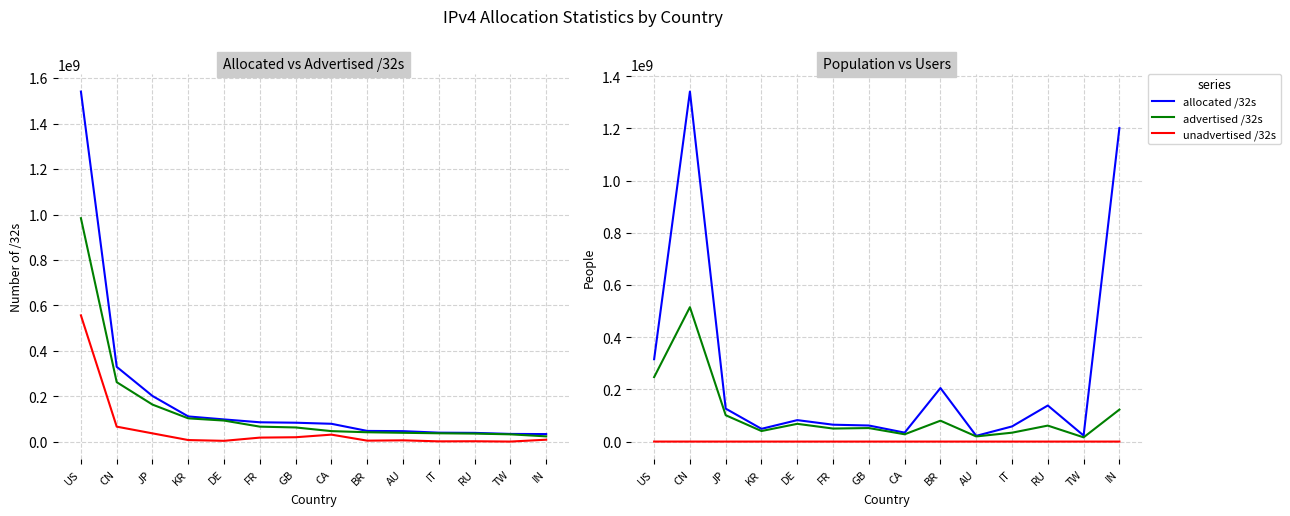

Rank the series by their average value, from highest to lowest.

population, allocated /32s, advertised /32s, users, unadvertised /32s, /32s per gdp per capita